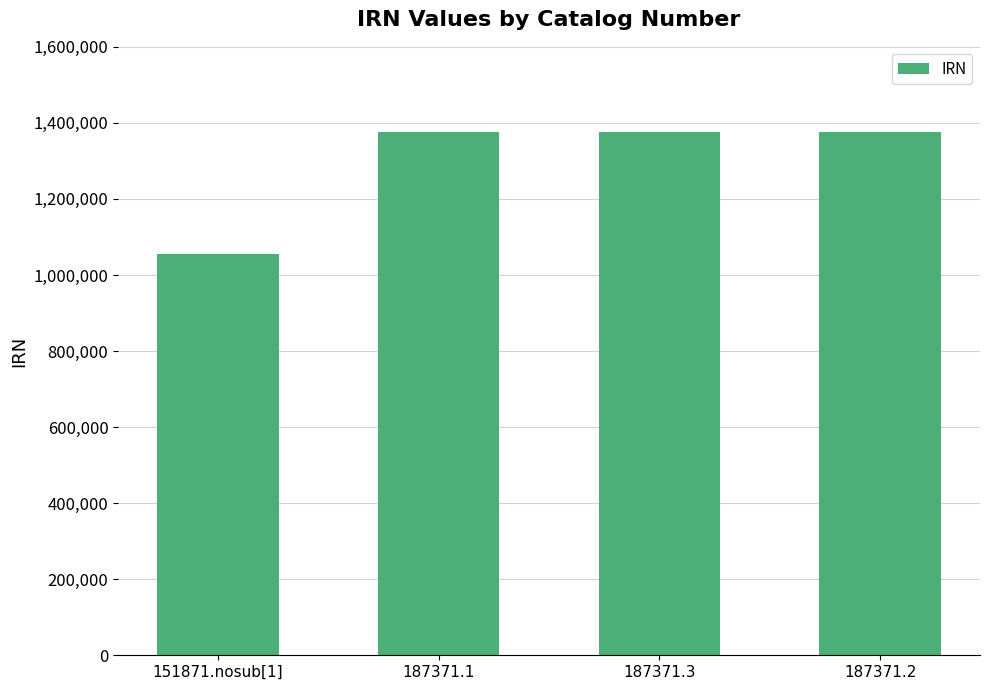

What is the approximate value at 187371.2?

1375249